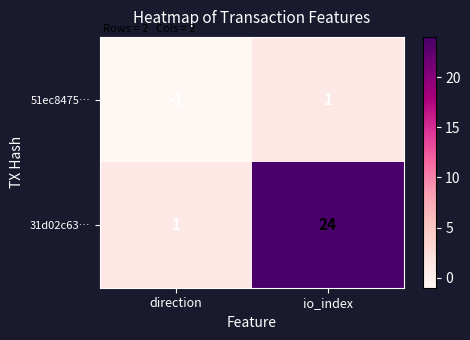

At which category is the sum across all series the highest?

io_index